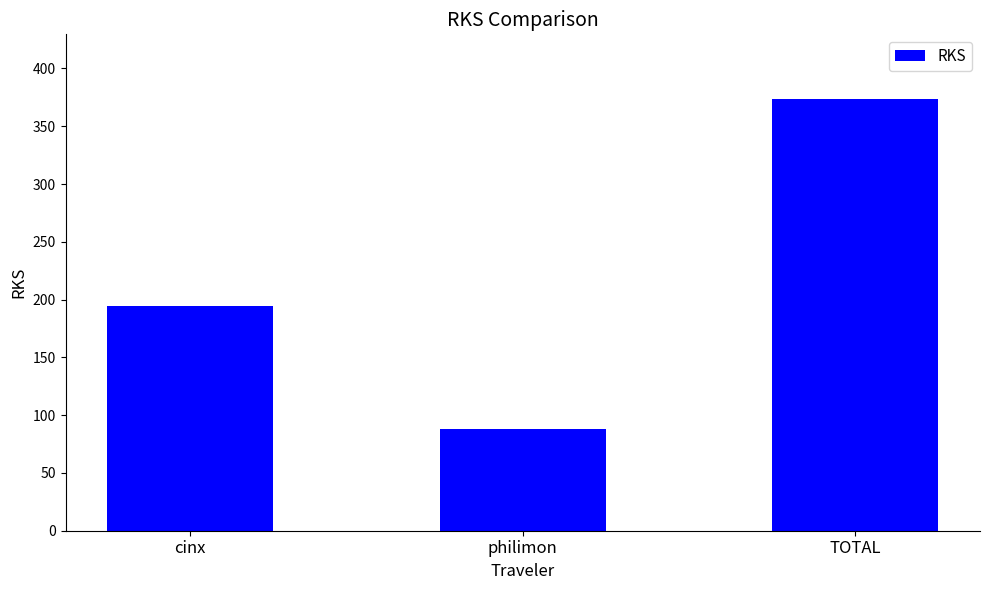

At which label is the value closest to 230?

cinx